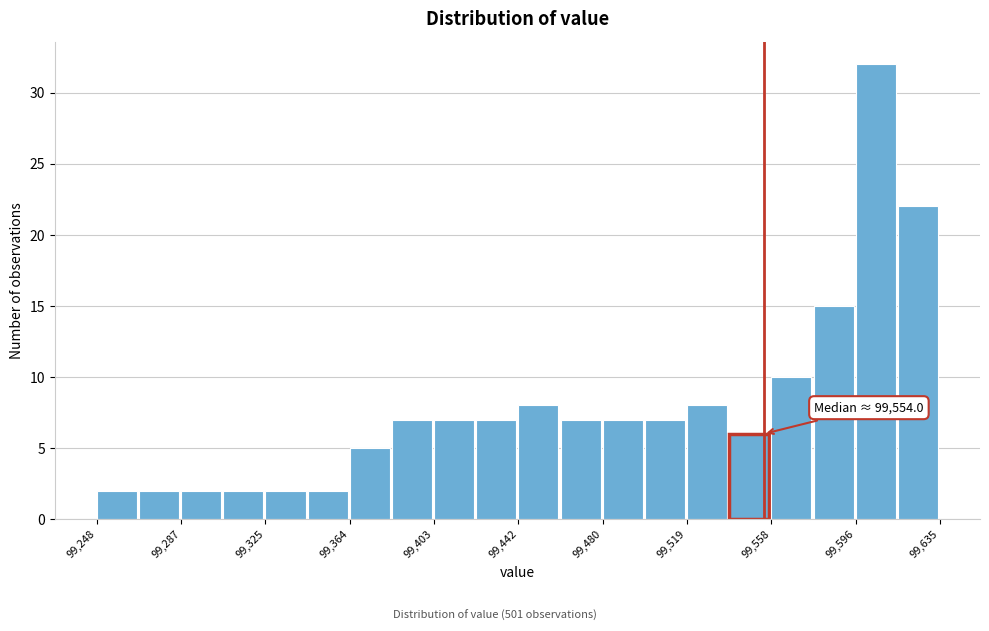

Around what value on the x-axis is the tallest bar? Give the approximate position of its centre, as read against the axis.

99605